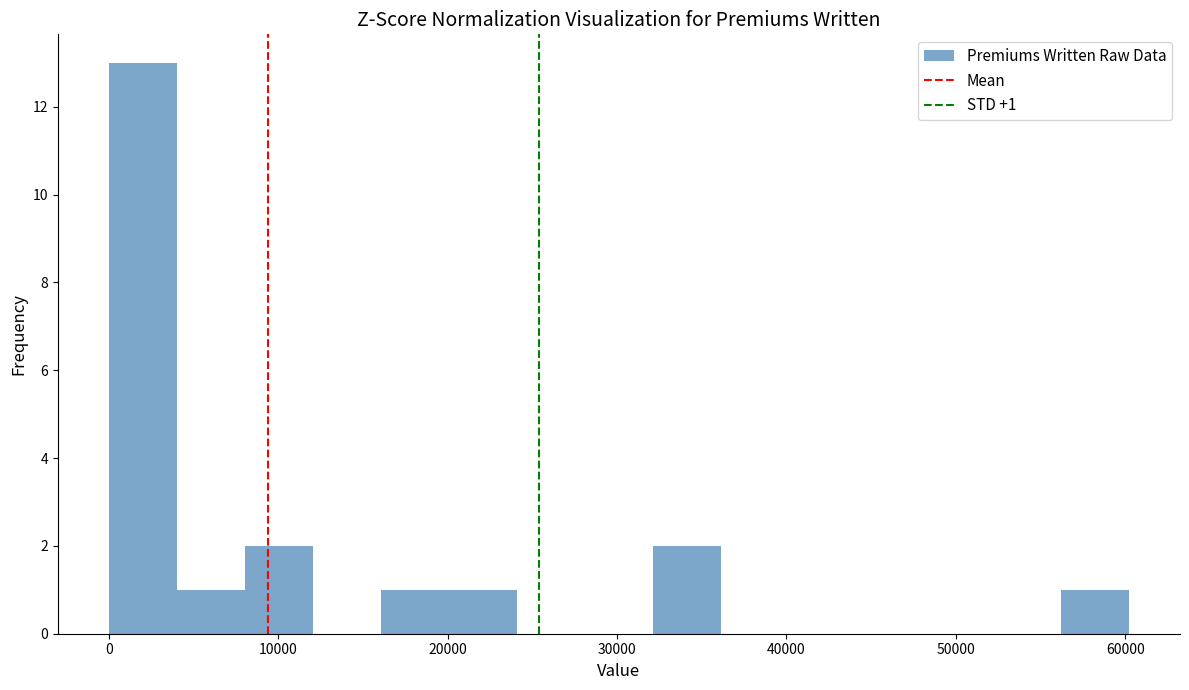

Over which range of the x-axis is the bar tallest?

0 to 4000